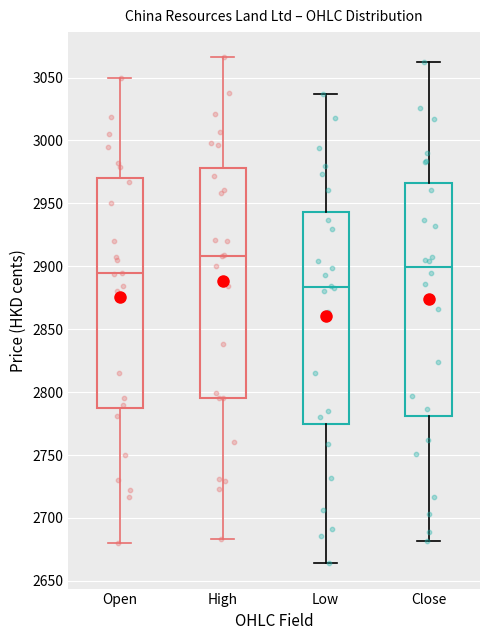

Where is the lower edge of the box for Open on the y-axis? The values are not printed on the chart, so give them approximately, as read against the axis.

2790